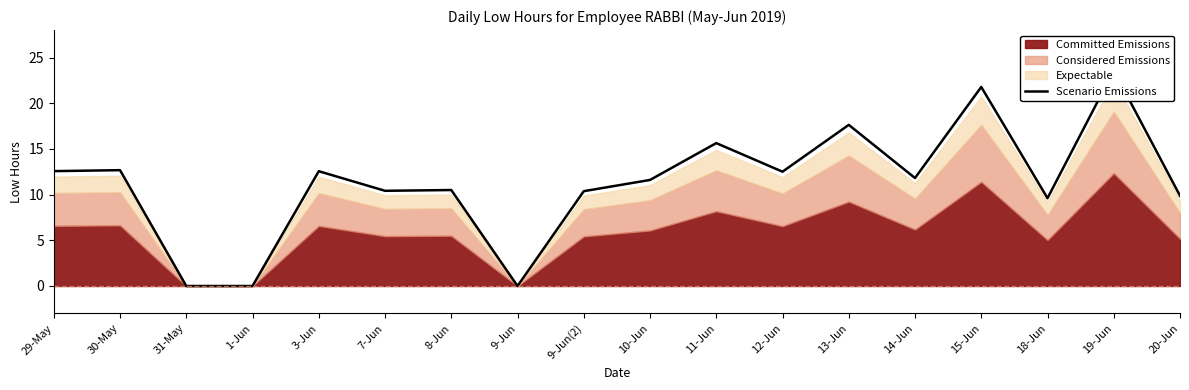

Read the value at 7-Jun.

10.4